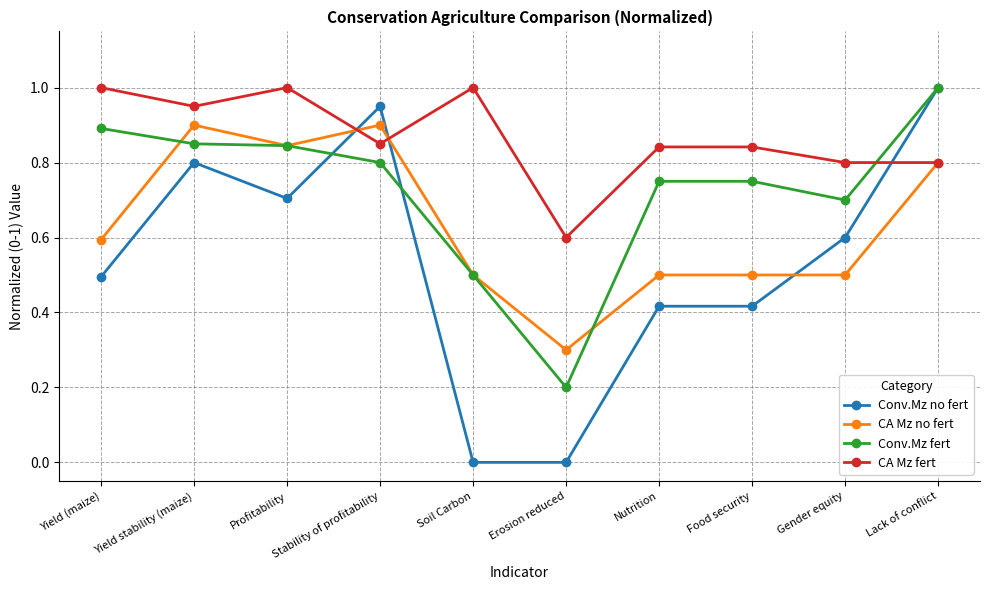

At which label is CA Mz no fert closest to 0?

Erosion reduced